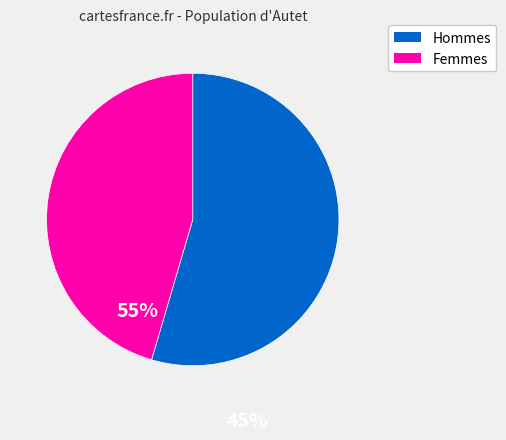

Is there any slice that represents more than half of the pie?

Yes